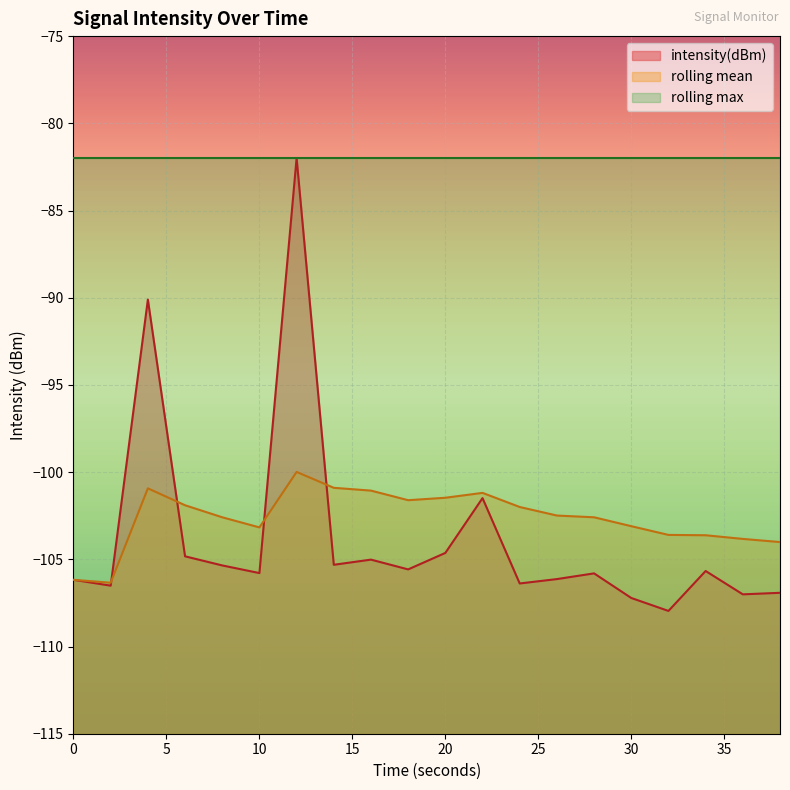

The value of rolling_mean at 10 is -103.2. True or false?

True